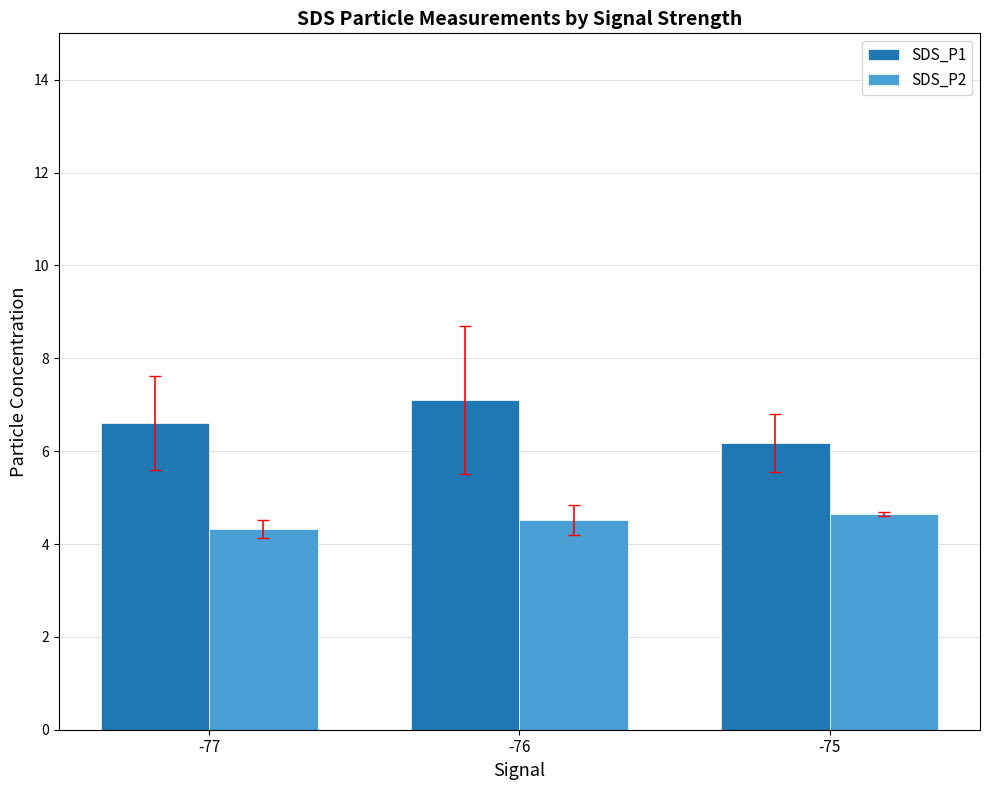

The value of SDS_P2 at -77 is 7.1. True or false?

False